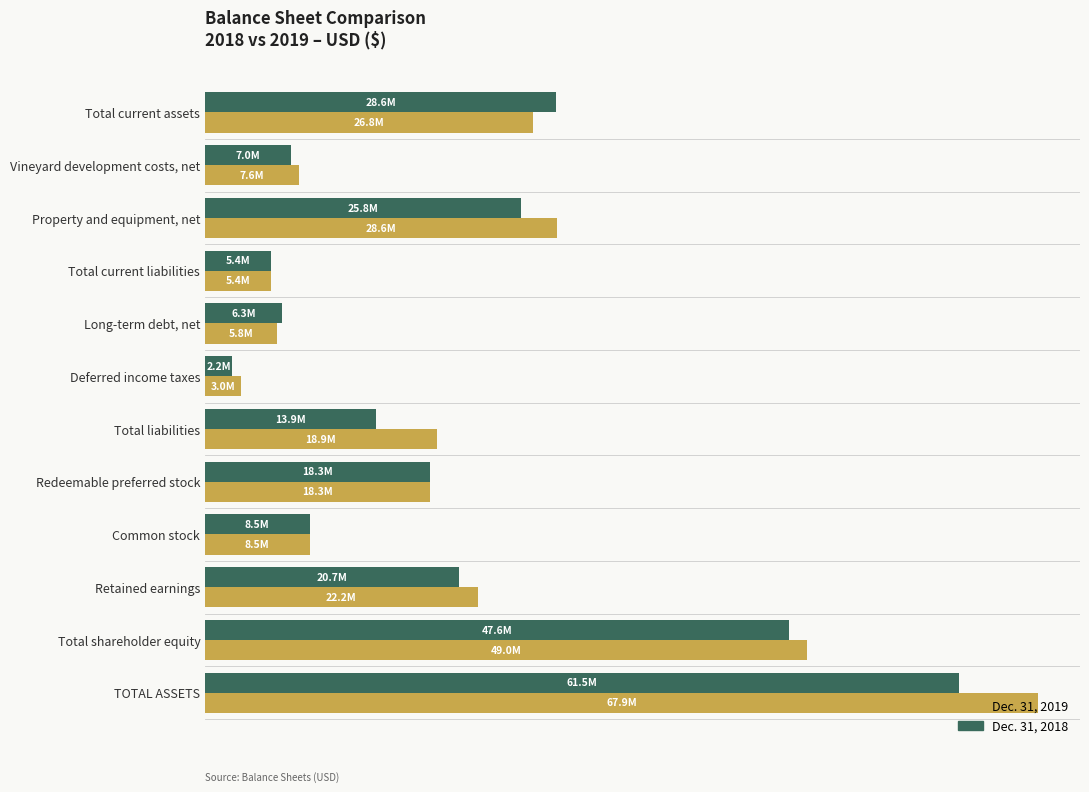

What are all the series names shown in the legend?

Dec. 31, 2019, Dec. 31, 2018